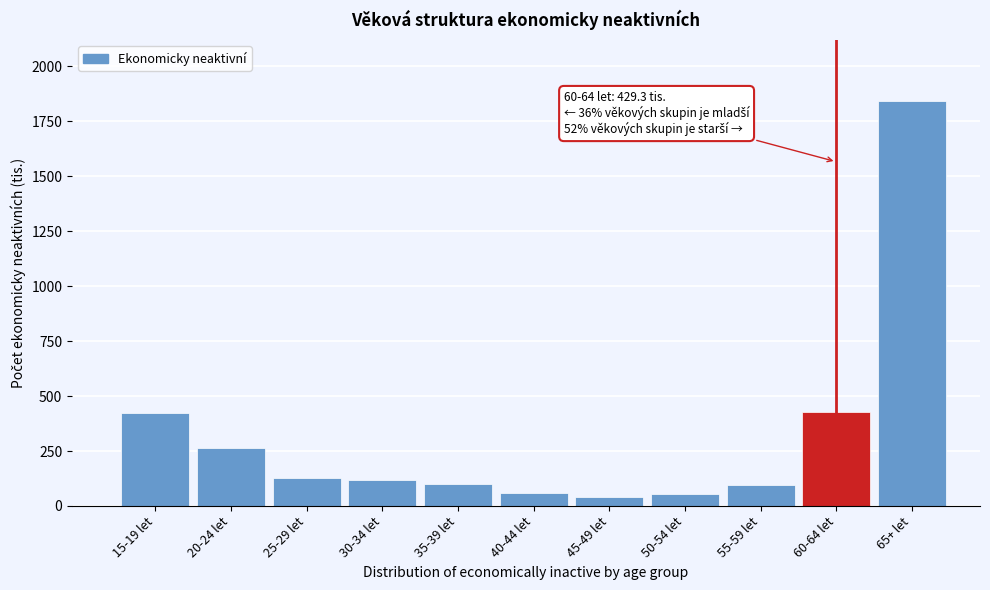

What is the sum of all values?

3564.0